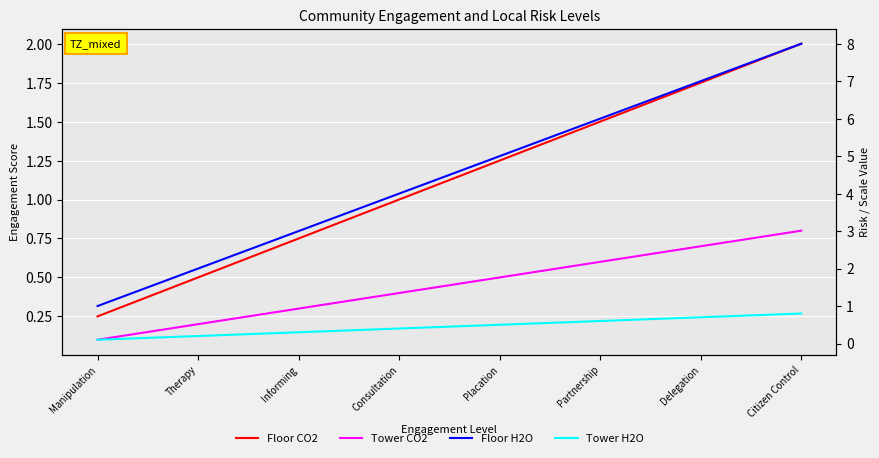

What is the approximate value of col_6 at Consultation?

4.0